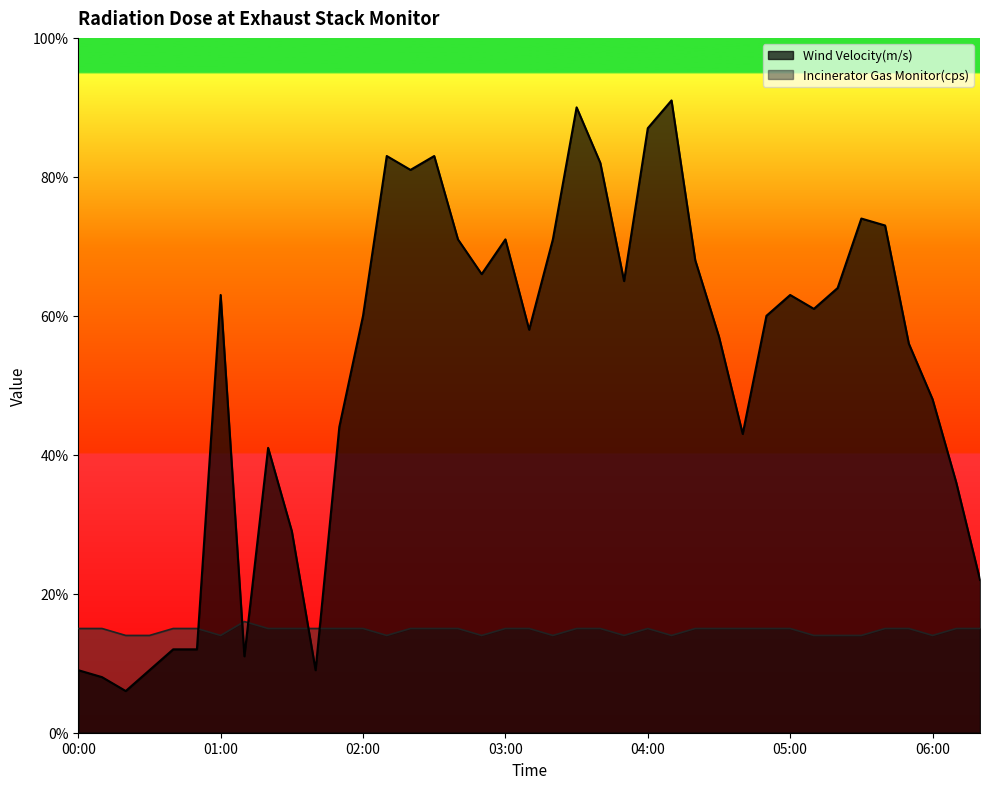

Which series has the largest range (max minus min)?

Wind Velocity(m/s)